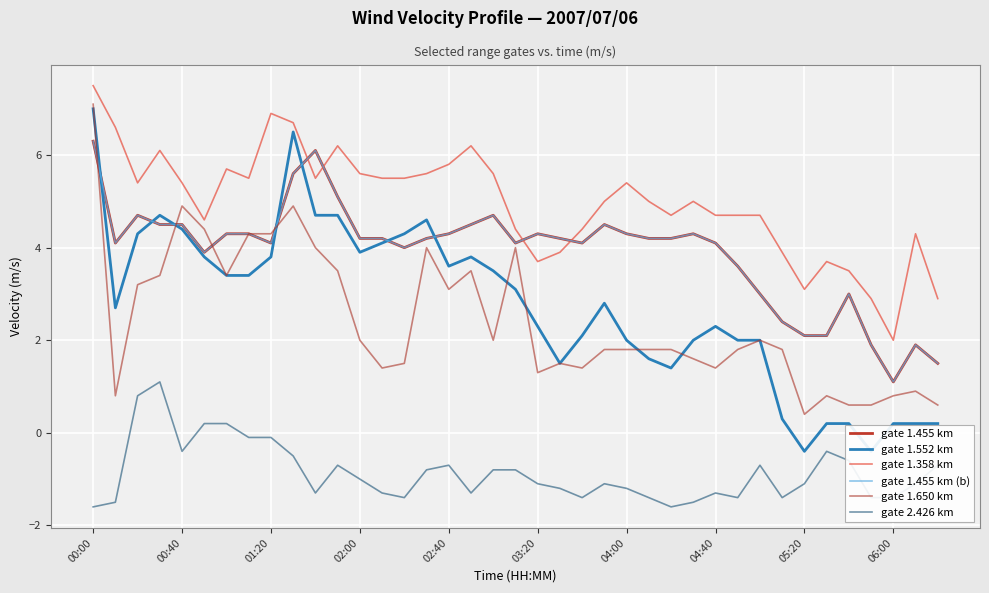

How many values in the gate 2.426 km series are below -1?

21